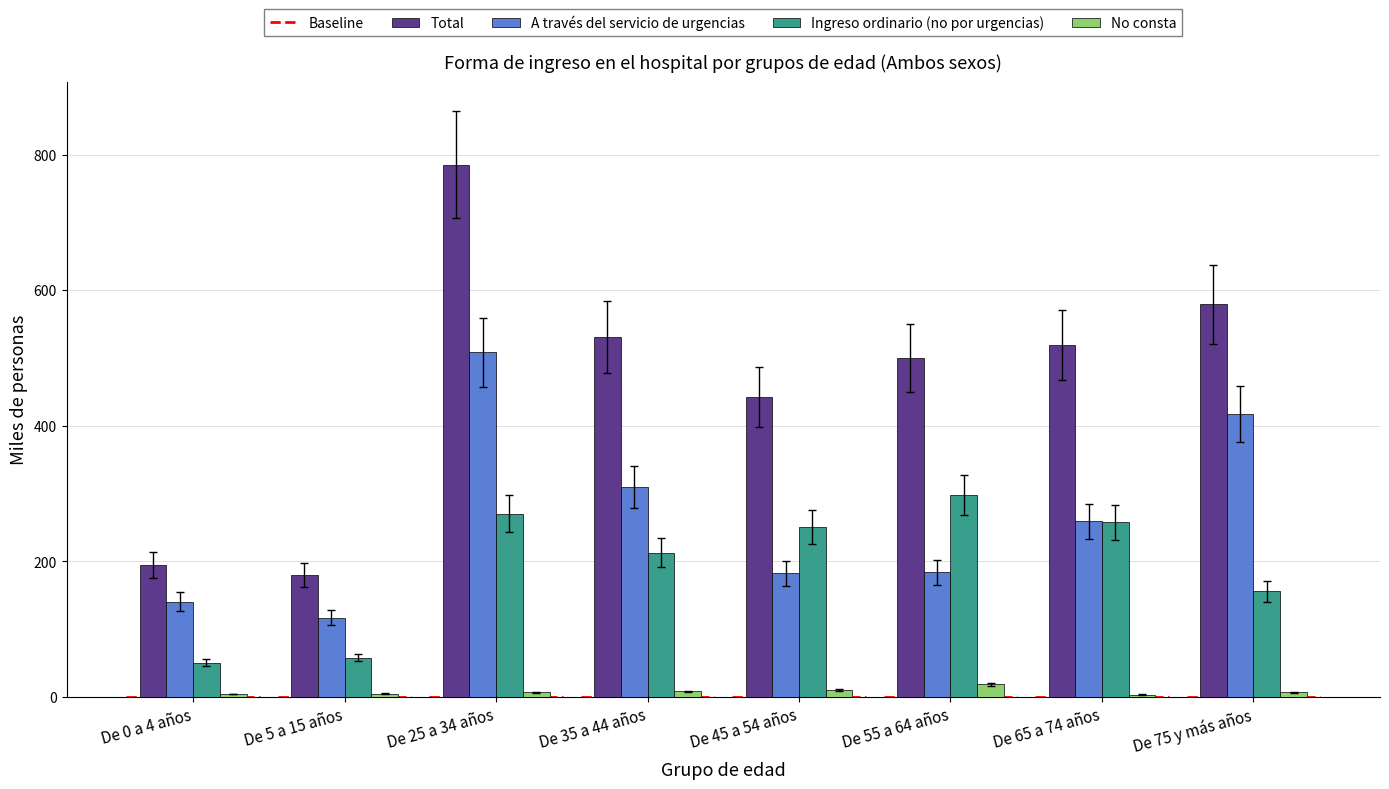

What is the label of the 6th bar from the left?

De 55 a 64 años